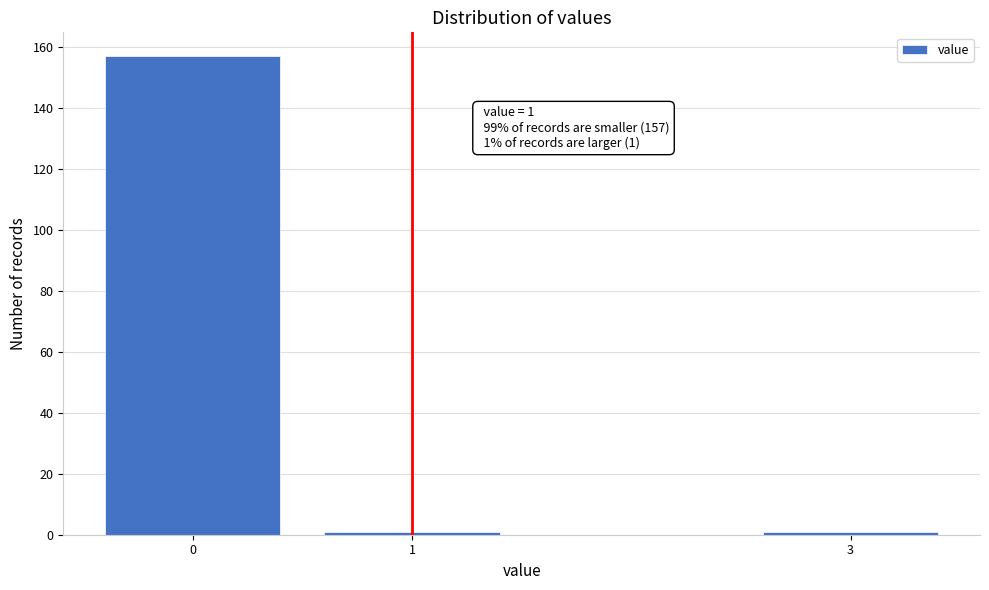

Reading left to right, extract all data points from this chart.

0=157	1=1	3=1